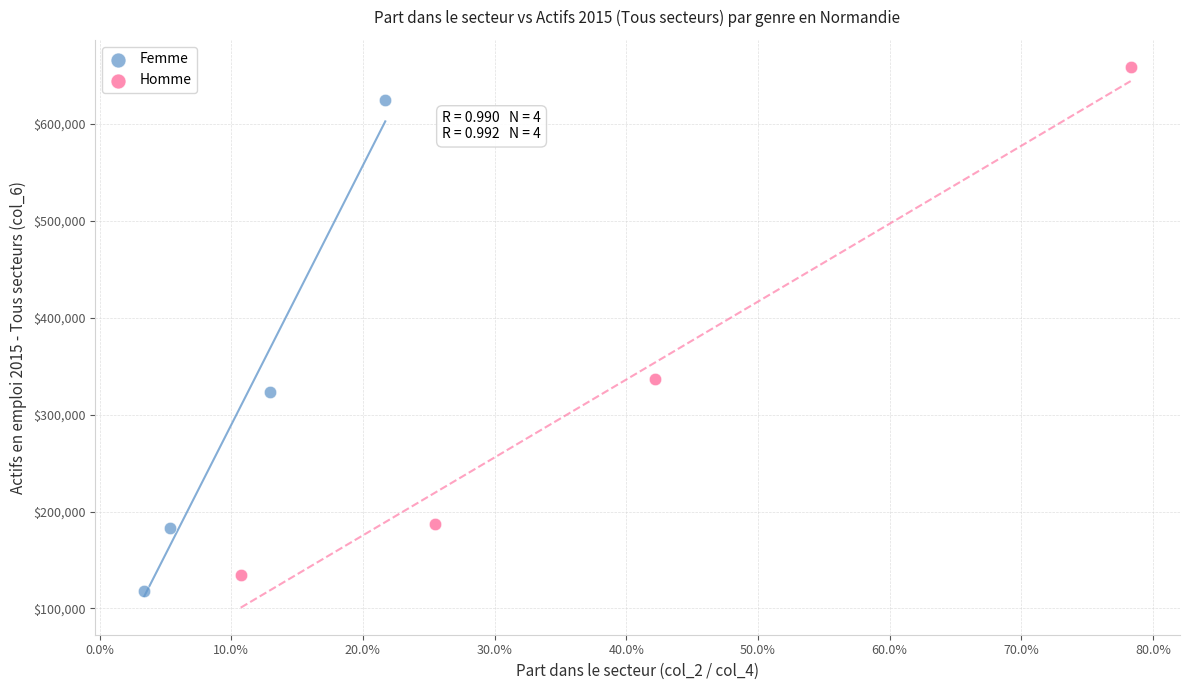

Which series has the widest spread of Y values?

Homme